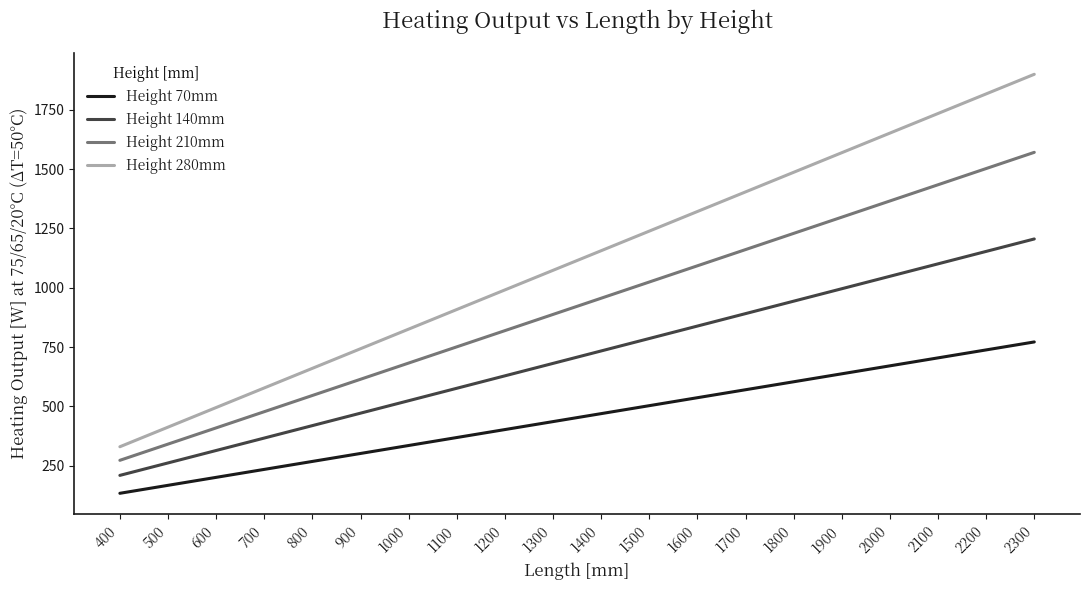

How many lines are shown in the chart?

4